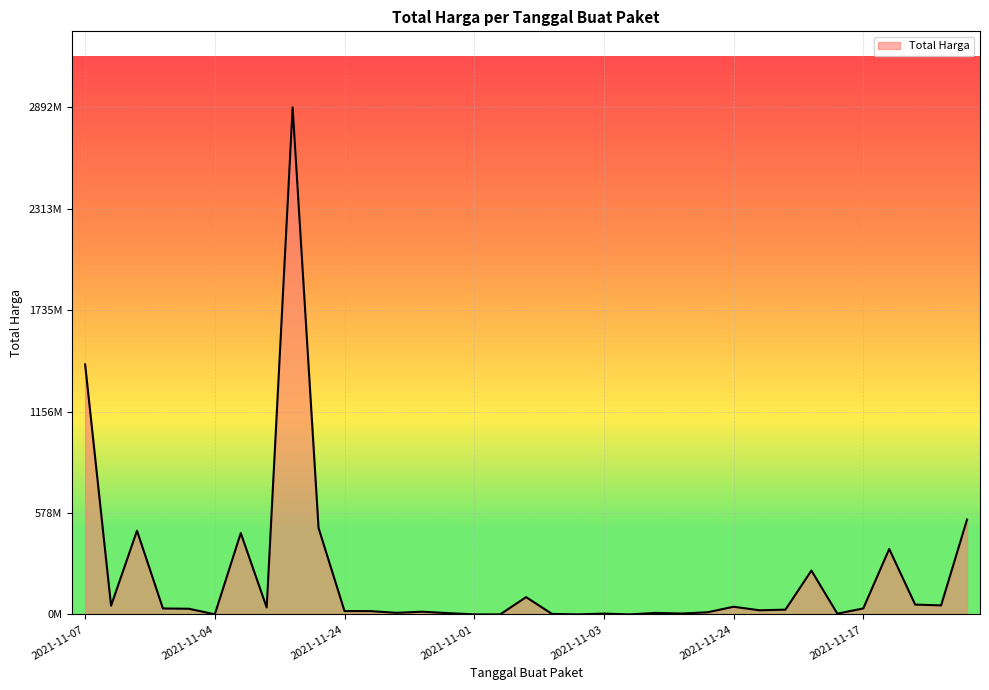

Does the chart display data point markers on the line(s)?

No